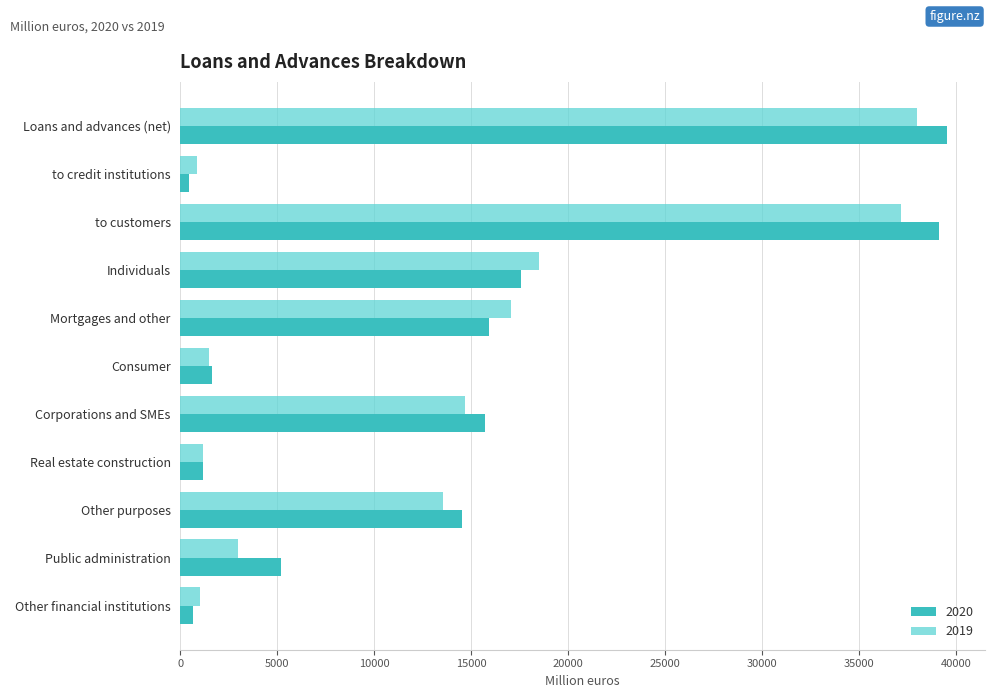

Between to customers and Corporations and SMEs, which series saw the biggest shift?

2020